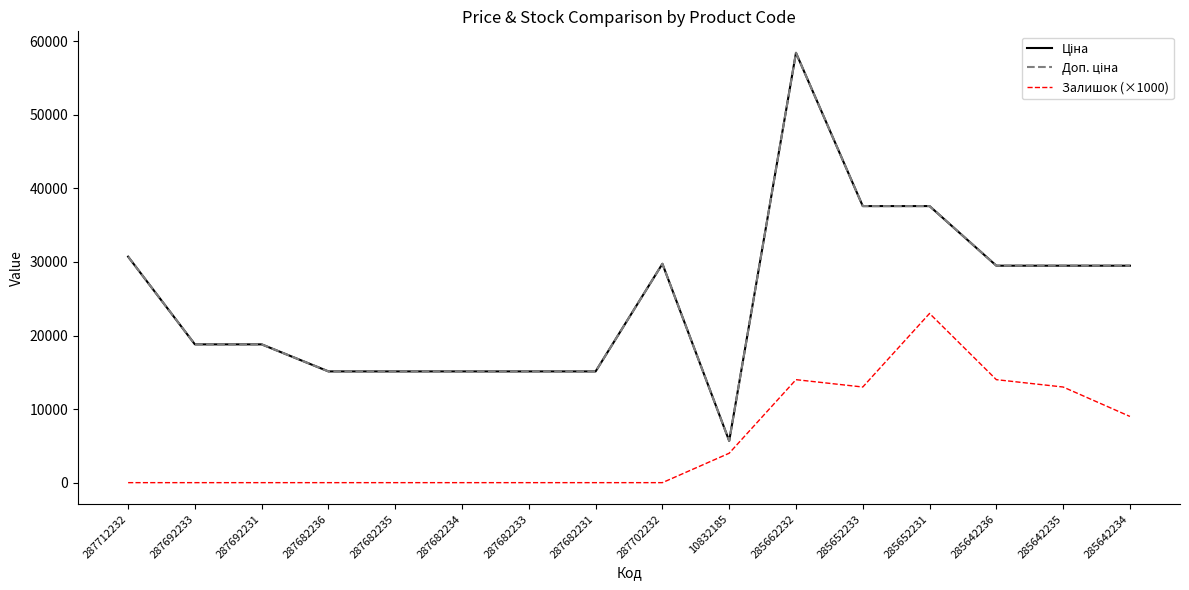

Does the chart have visible grid lines?

No